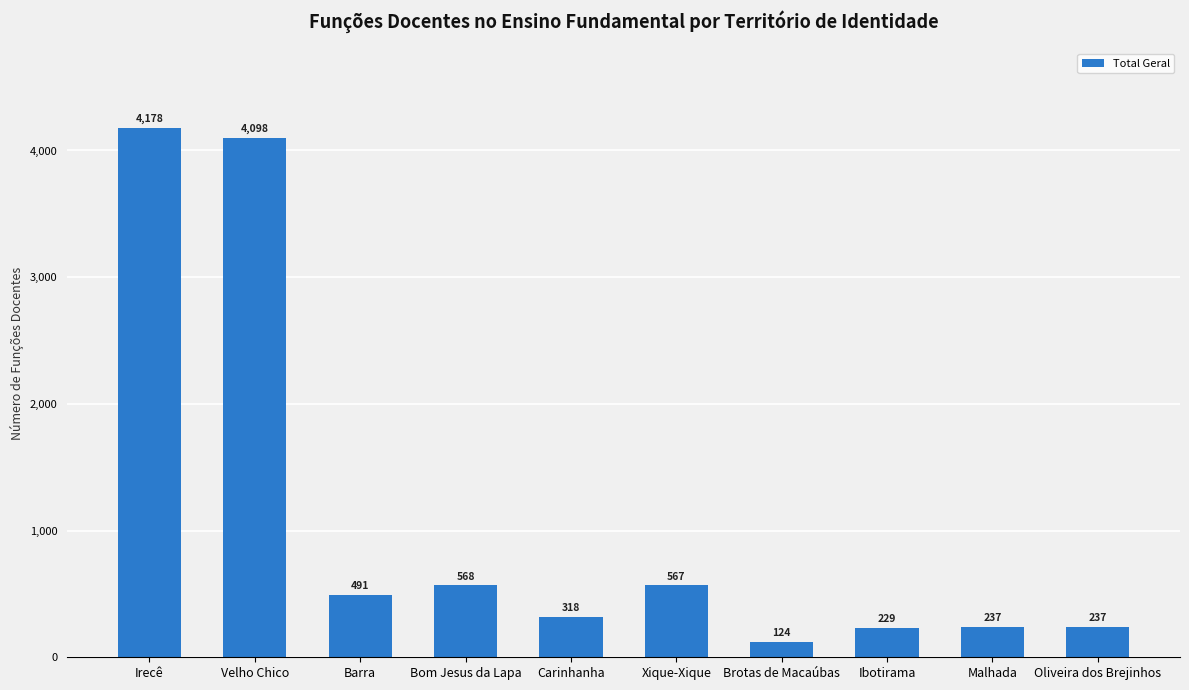

What is the label of the 1st bar from the right?

Oliveira dos Brejinhos